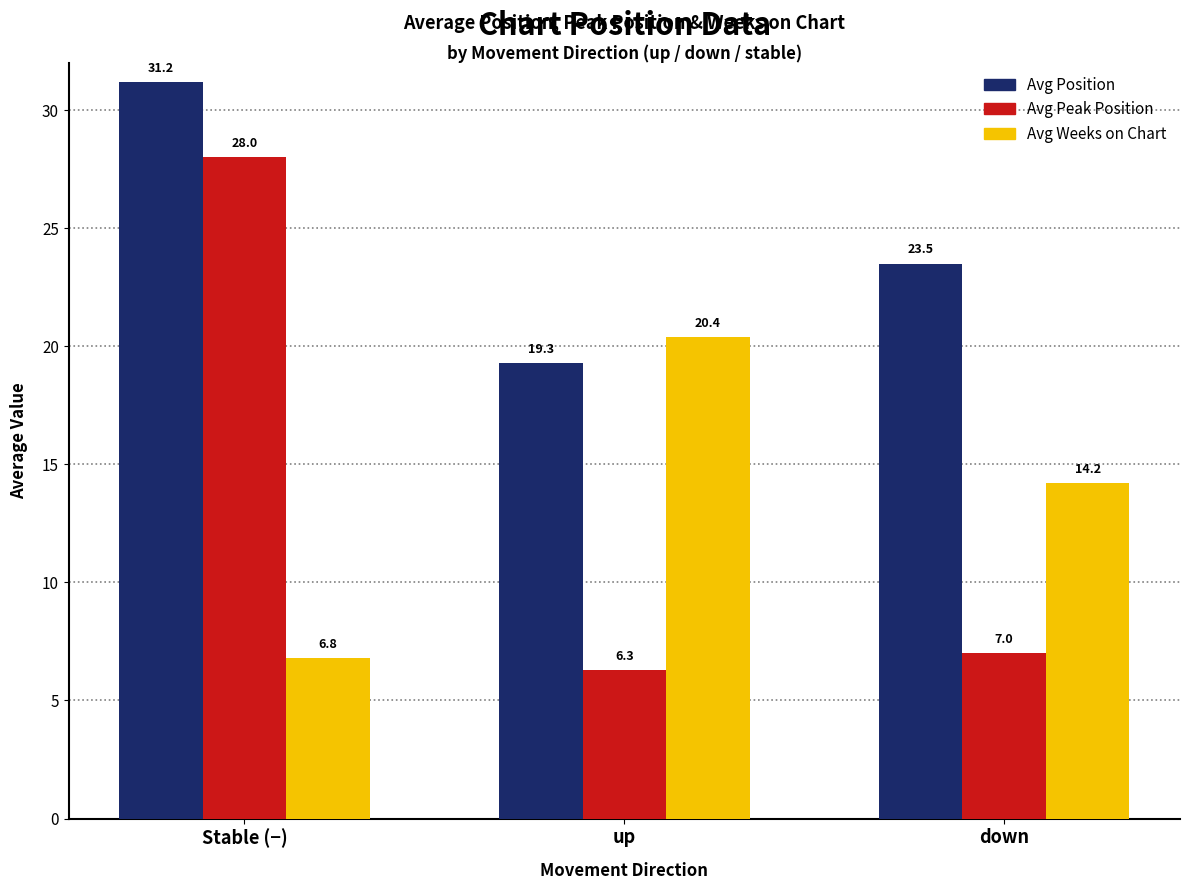

Between Stable (−) and down, which series saw the biggest shift?

Avg Peak Position